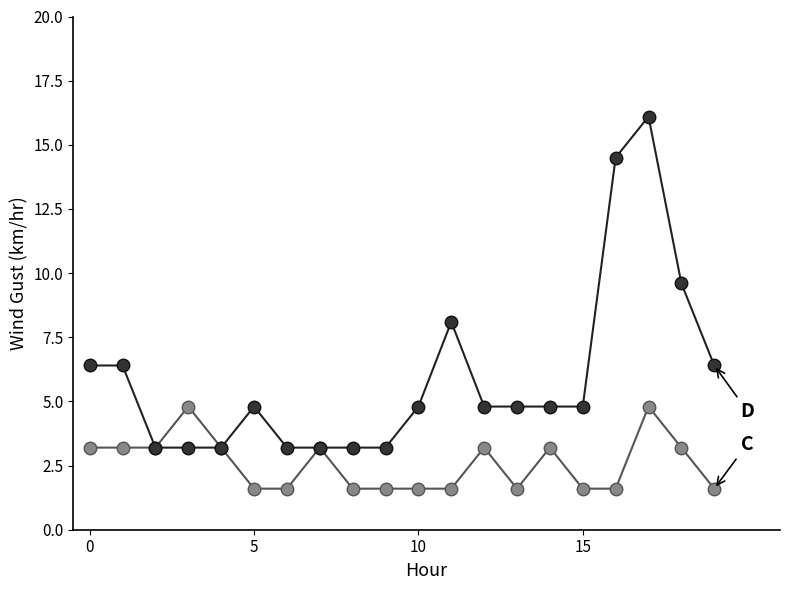

What is the maximum value shown in the chart?

16.1